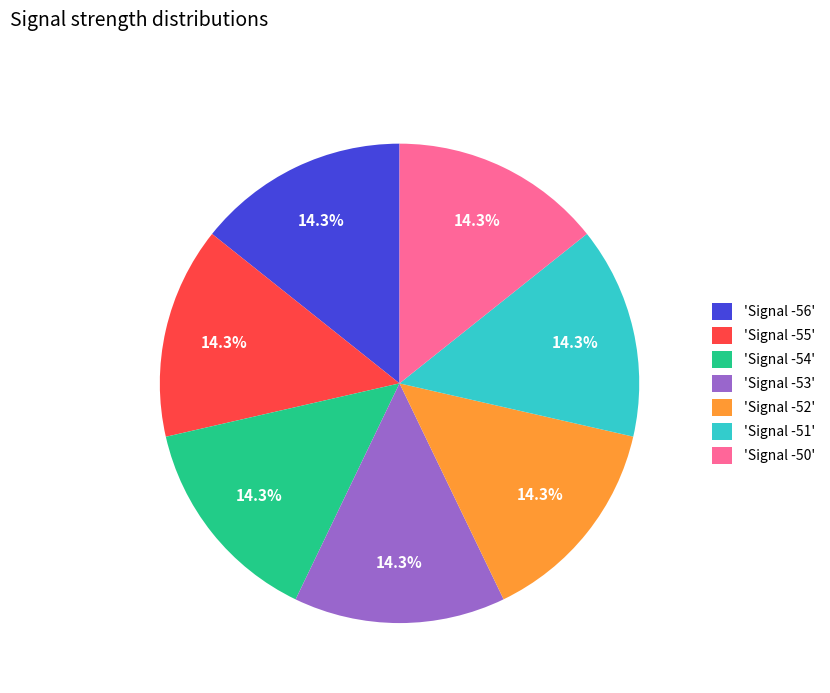

What is the ratio of the value at 'Signal -50' to the value at 'Signal -56'?

1.0